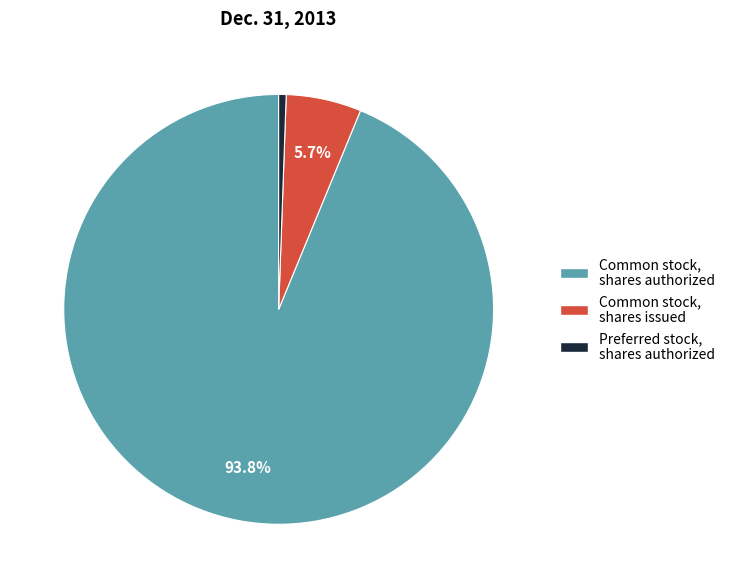

Combined, what portion of the pie is Common stock, shares authorized and Common stock, shares issued?

99.4%